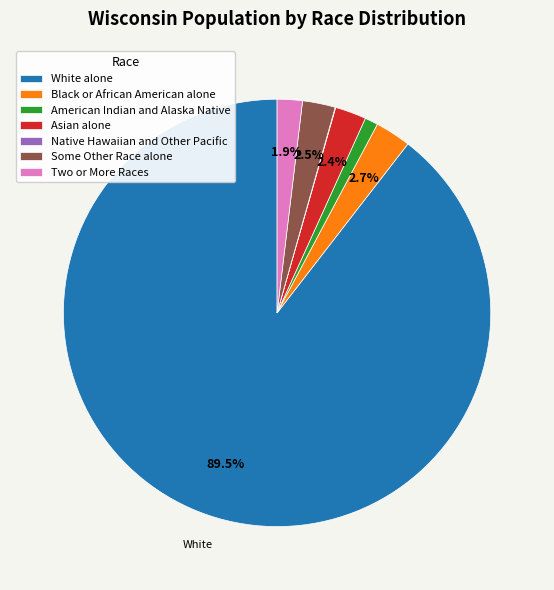

Approximately how many times larger is the value at American Indian and Alaska Native compared to Two or More Races?

0.5